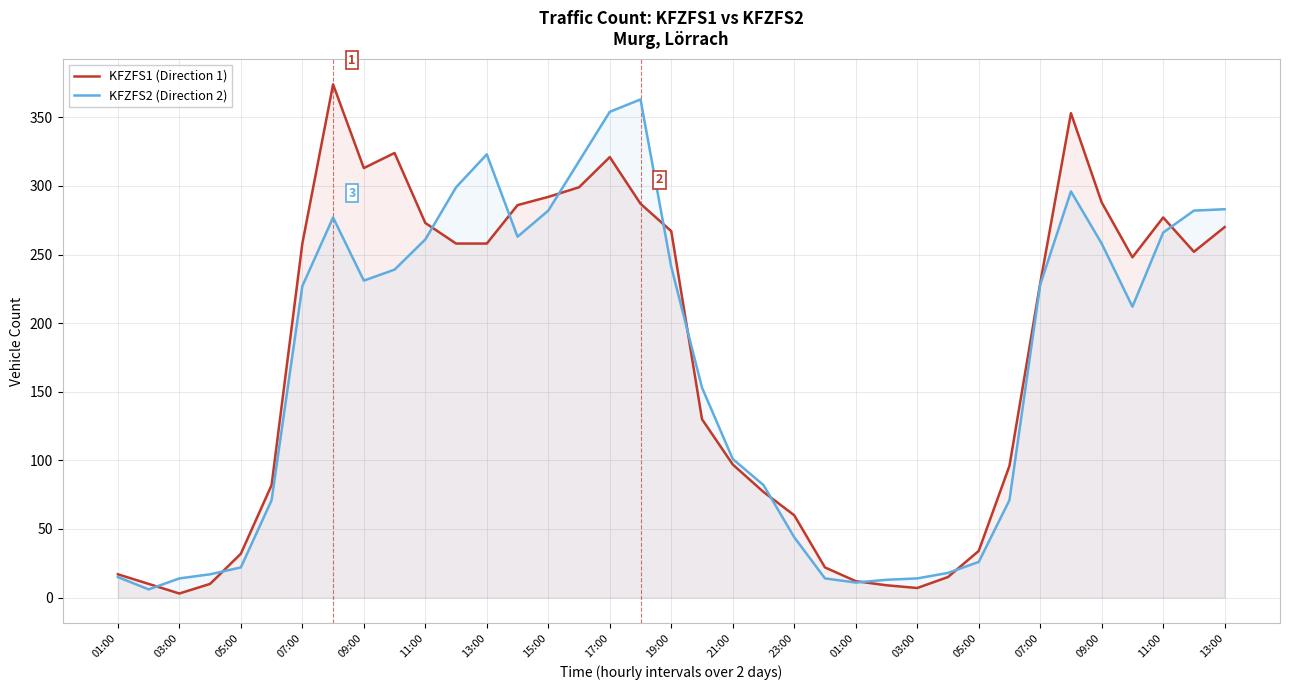

What is the sum of all KFZFS2 (Direction 2) values?

6195